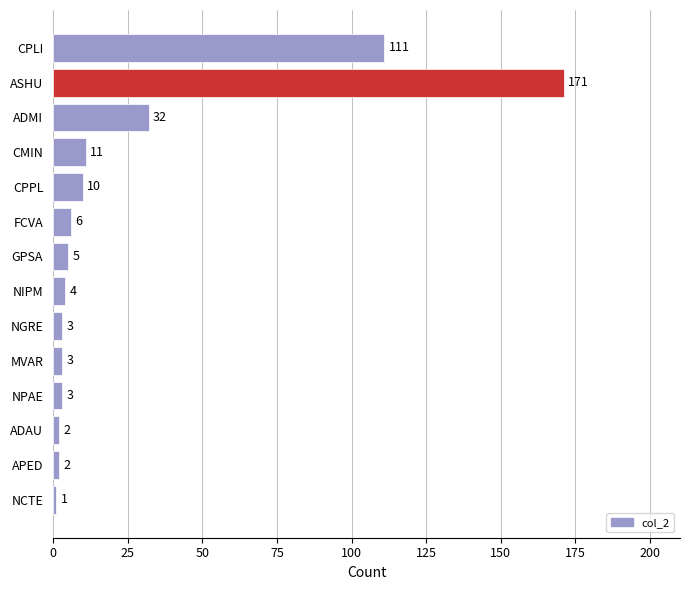

Reading bottom to top, what are all the values shown in this chart?

1	2	2	3	3	3	4	5	6	10	11	32	171	111